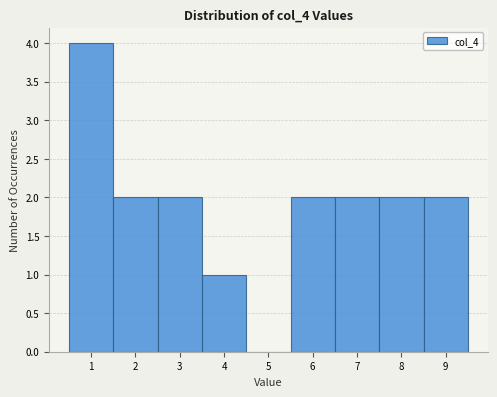

Reading left to right, list every bar in this chart as the range it spans on the x-axis followed by its height. The values are not printed on the chart, so give them approximately, as read against the axis.

0.5 to 1.5: 4
1.5 to 2.5: 2
2.5 to 3.5: 2
3.5 to 4.5: 1
4.5 to 5.5: 0
5.5 to 6.5: 2
6.5 to 7.5: 2
7.5 to 8.5: 2
8.5 to 9.5: 2